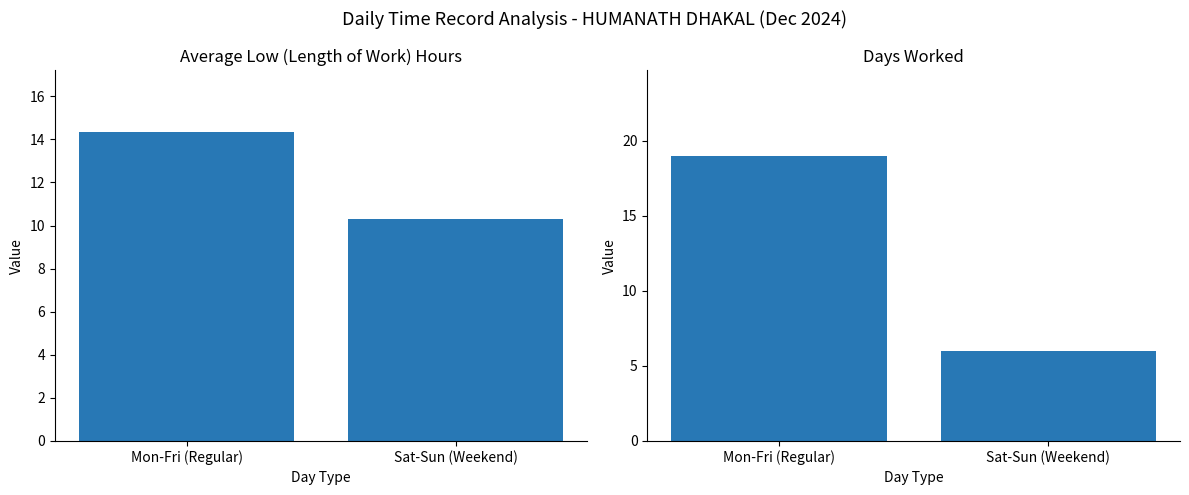

Is it true that Avg Low Hours equals 15.8 at Sat-Sun (Weekend)?

False